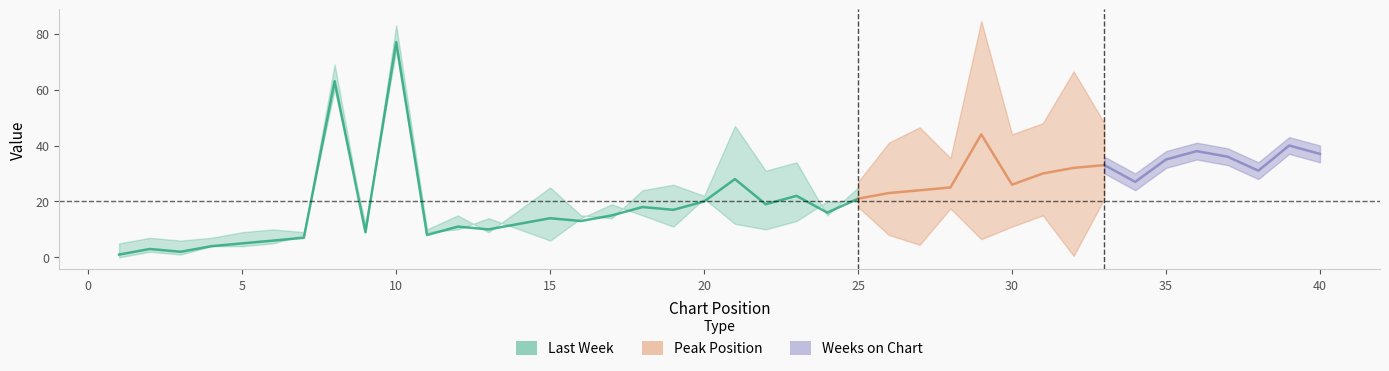

Which category has the highest value in the Last Week series?

10